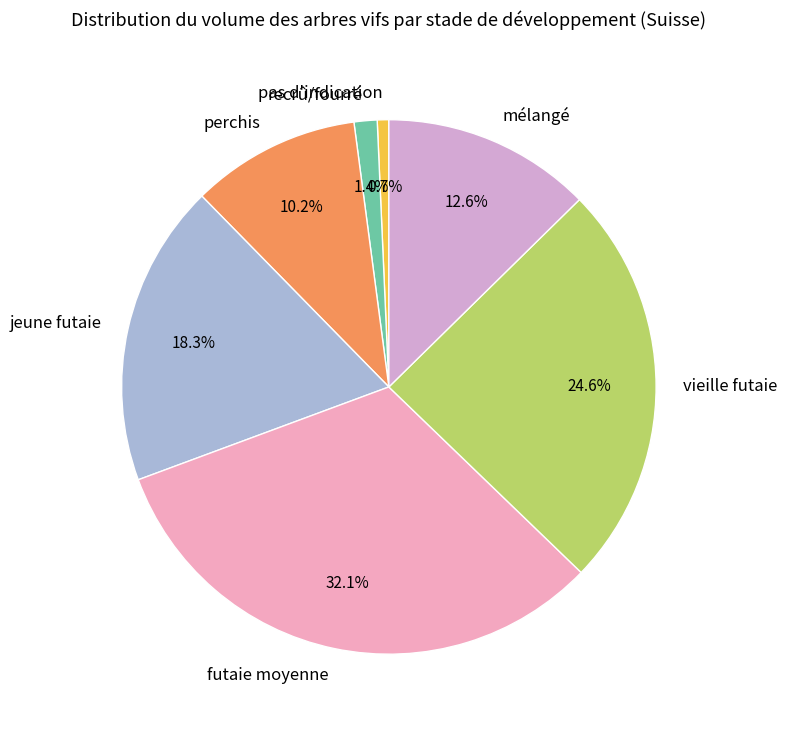

To the nearest percent, what percentage of the pie is recrû/fourré?

1%